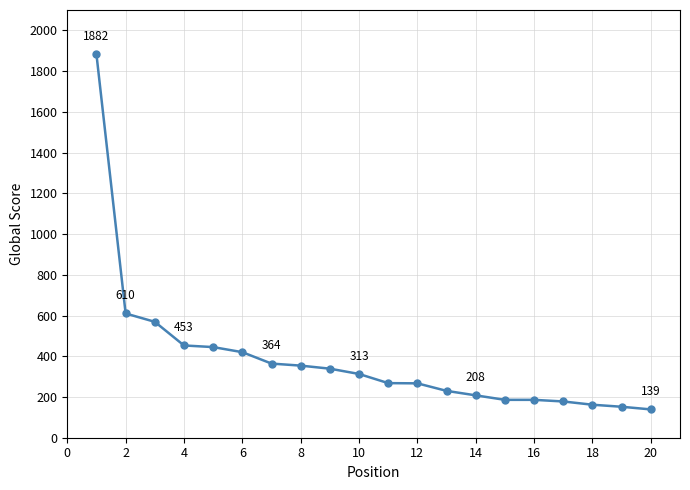

What is the difference between the maximum and minimum values?

1743